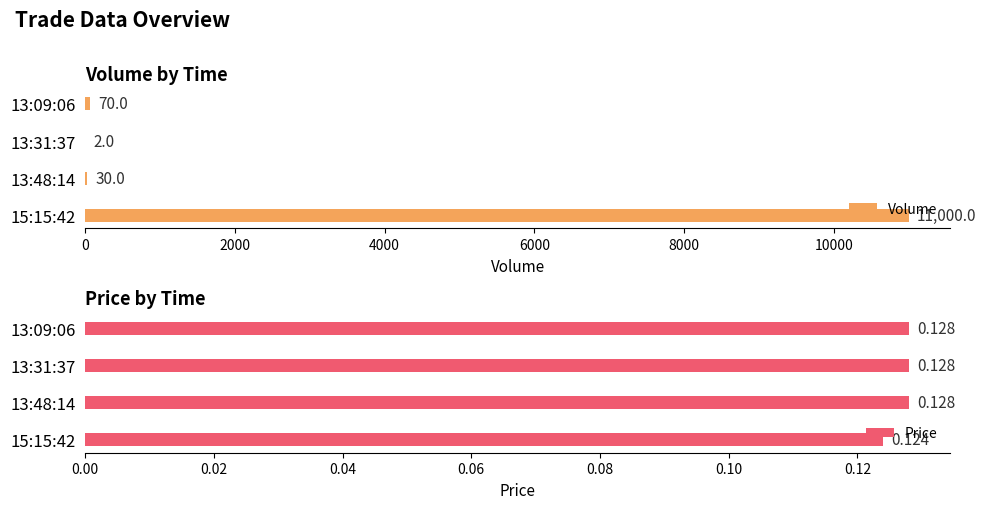

Which category has the highest value in the Volume series?

15:15:42